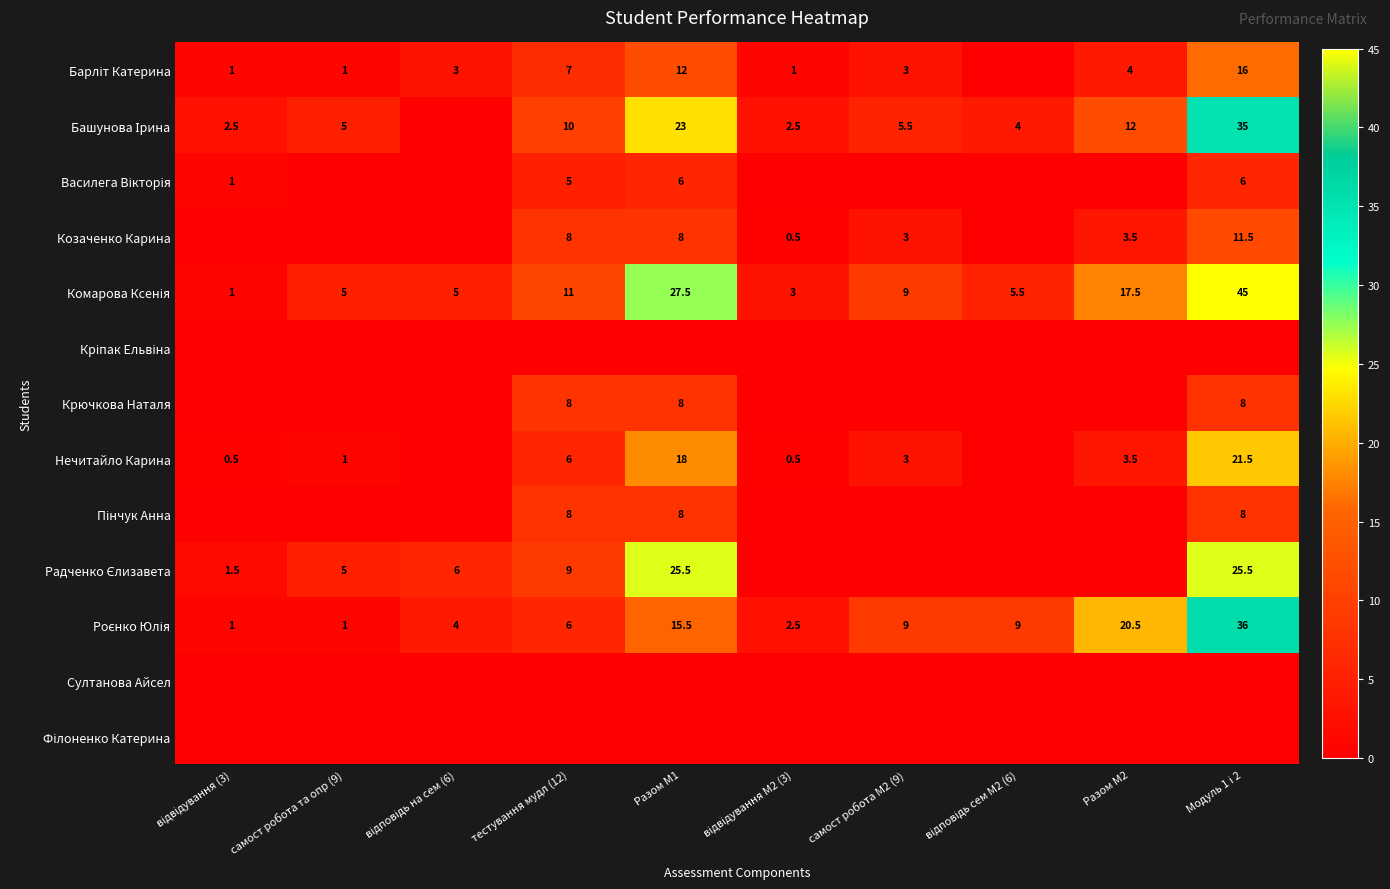

Is it true that Козаченко Карина equals 5.2 at самост робота М2 (9)?

False